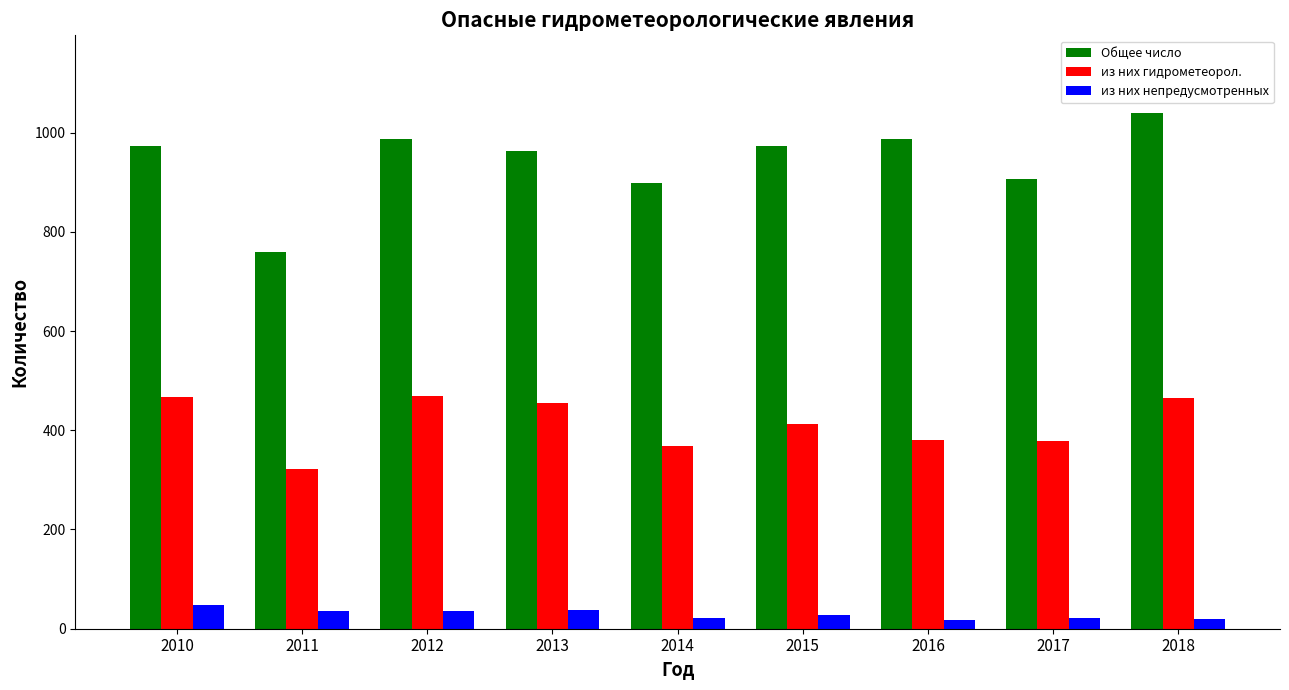

What is the difference between the highest and lowest values at 2015?

946